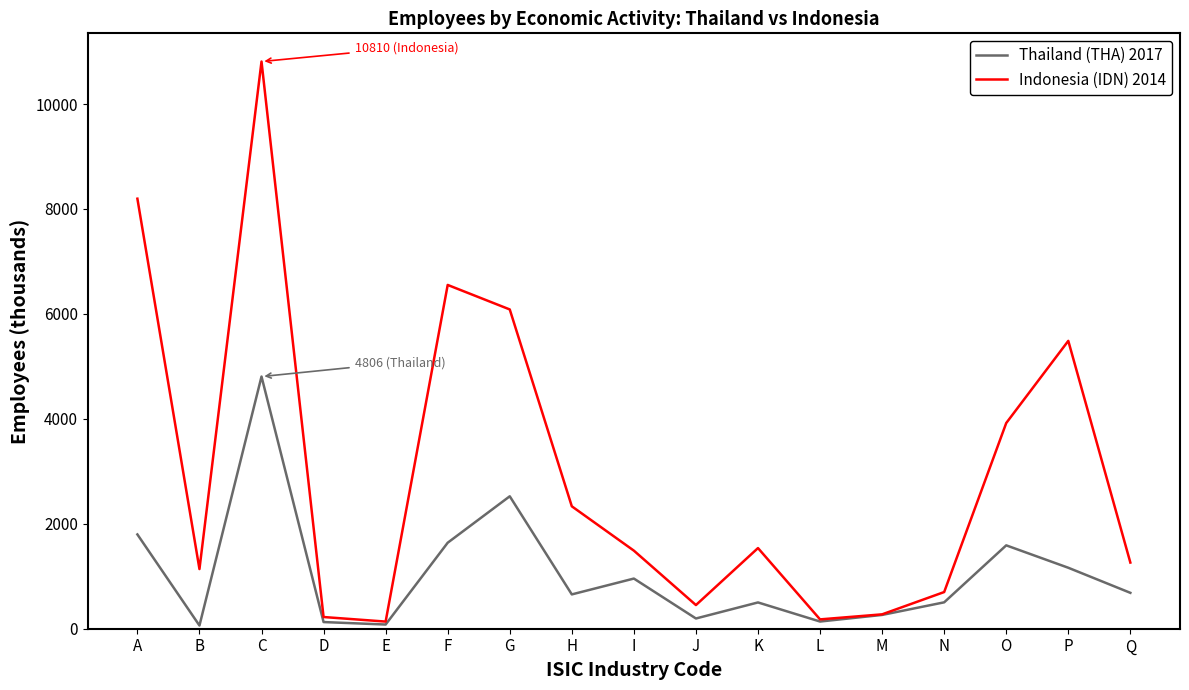

Rank the series at C from lowest to highest value.

Thailand (THA) 2017, Indonesia (IDN) 2014